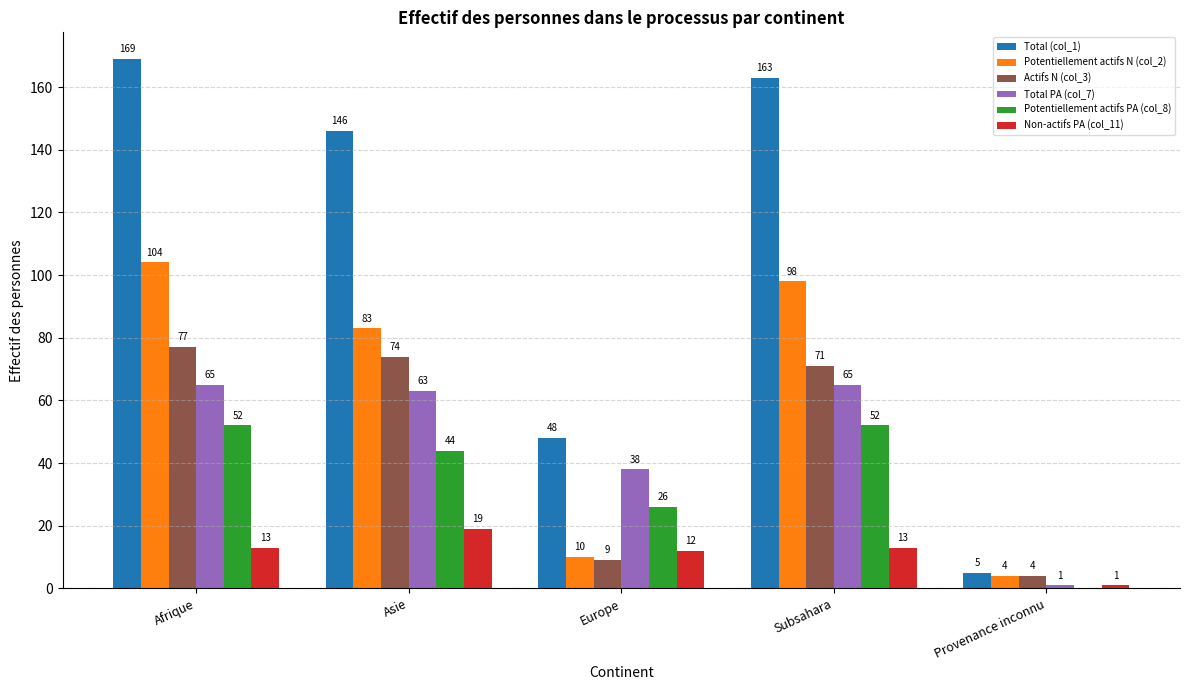

Where does the Potentiellement actifs N (col_2) series first go above 83?

Afrique